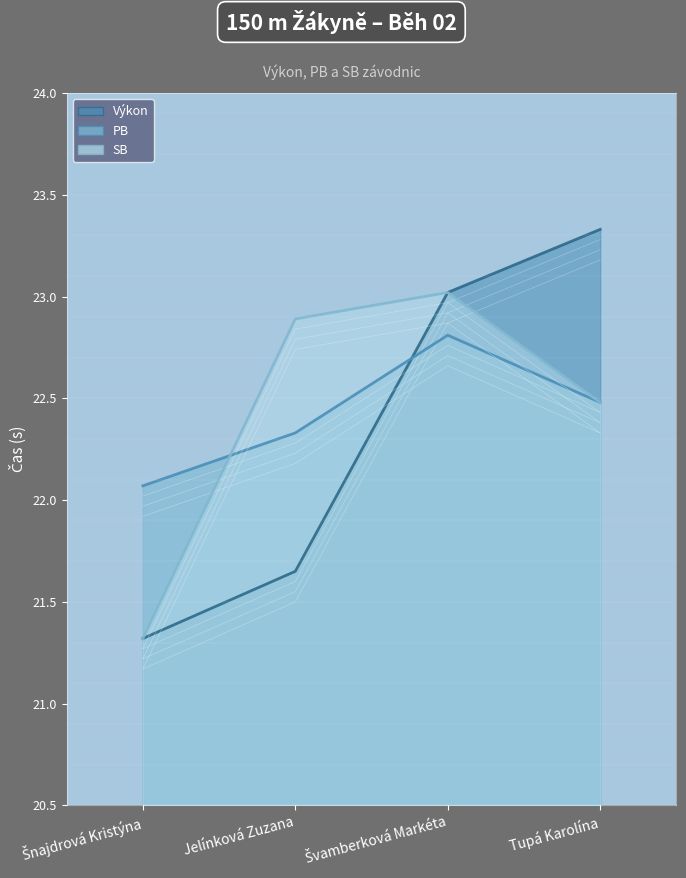

What is the label of the 2nd point from the right?

Švamberková Markéta